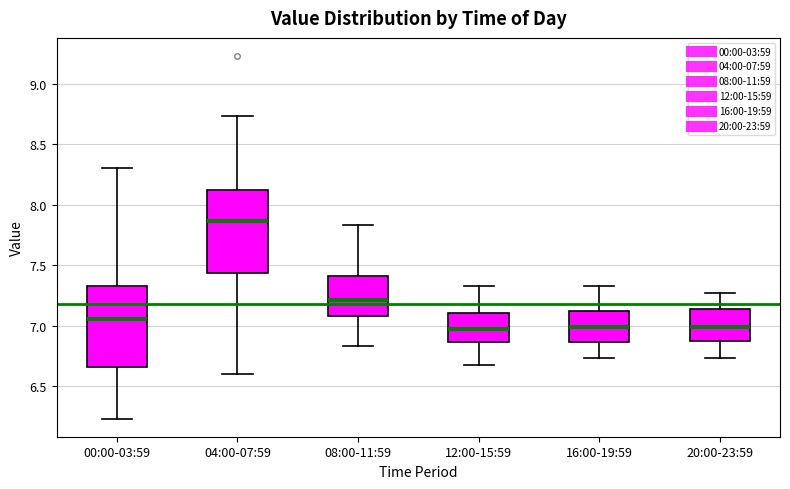

Reading left to right, read every box against the y-axis: the position of its median line, the range the box covers, and the ends of its whiskers. The values are not printed on the chart, so give them approximately, as read against the axis.

00:00-03:59: median 7.05, box 6.65 to 7.35, whiskers 6.25 to 8.30
04:00-07:59: median 7.85, box 7.45 to 8.10, whiskers 6.60 to 8.75
08:00-11:59: median 7.20, box 7.10 to 7.40, whiskers 6.85 to 7.85
12:00-15:59: median 6.95, box 6.85 to 7.10, whiskers 6.65 to 7.35
16:00-19:59: median 7.00, box 6.85 to 7.10, whiskers 6.75 to 7.35
20:00-23:59: median 7.00, box 6.85 to 7.15, whiskers 6.75 to 7.25